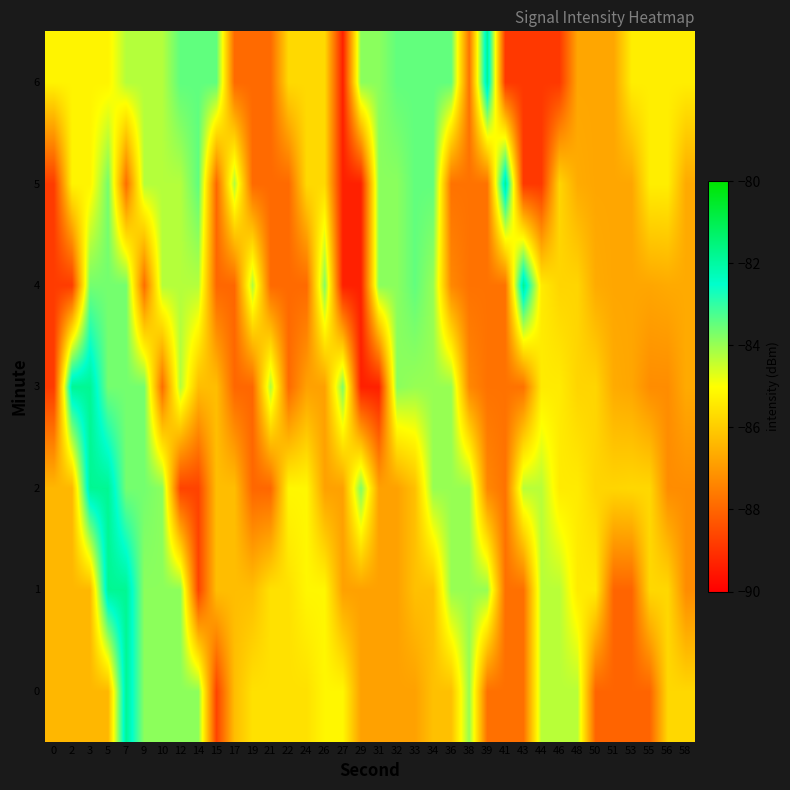

At how many categories does at least one series exceed -82?

7